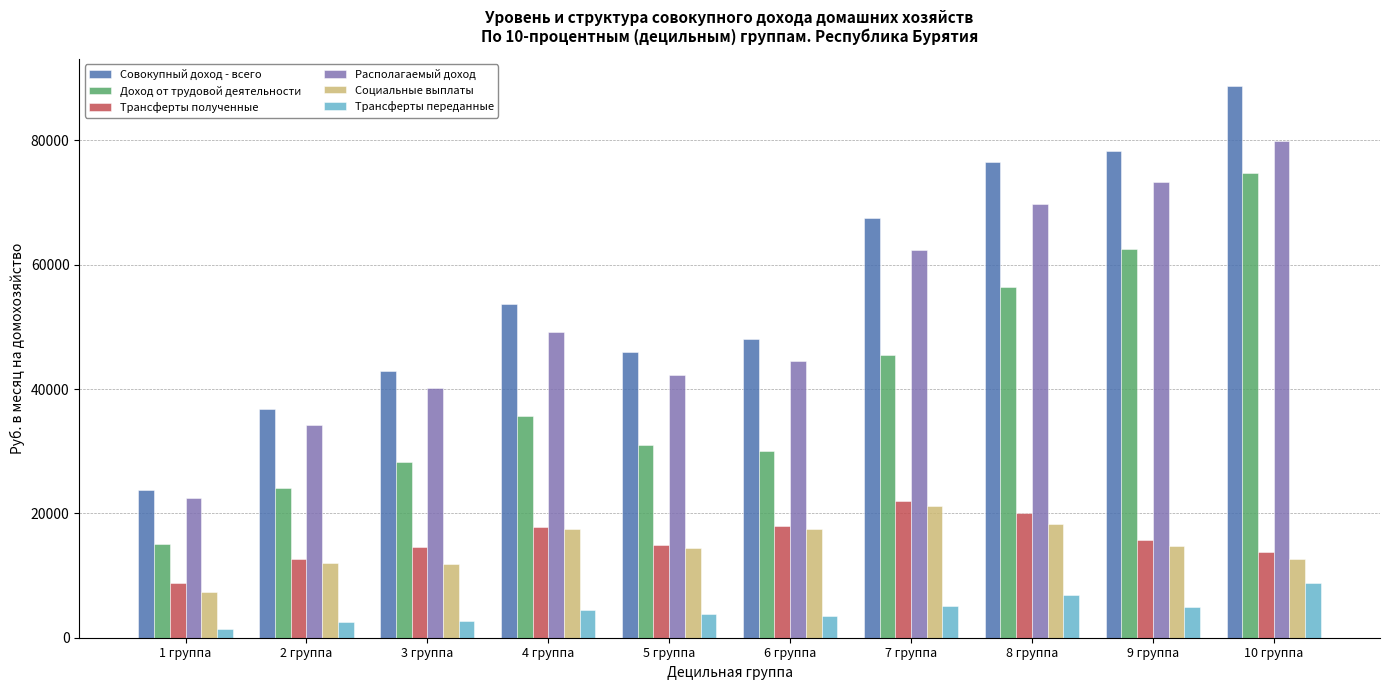

What is the highest value of the Трансферты переданные series?

8756.0